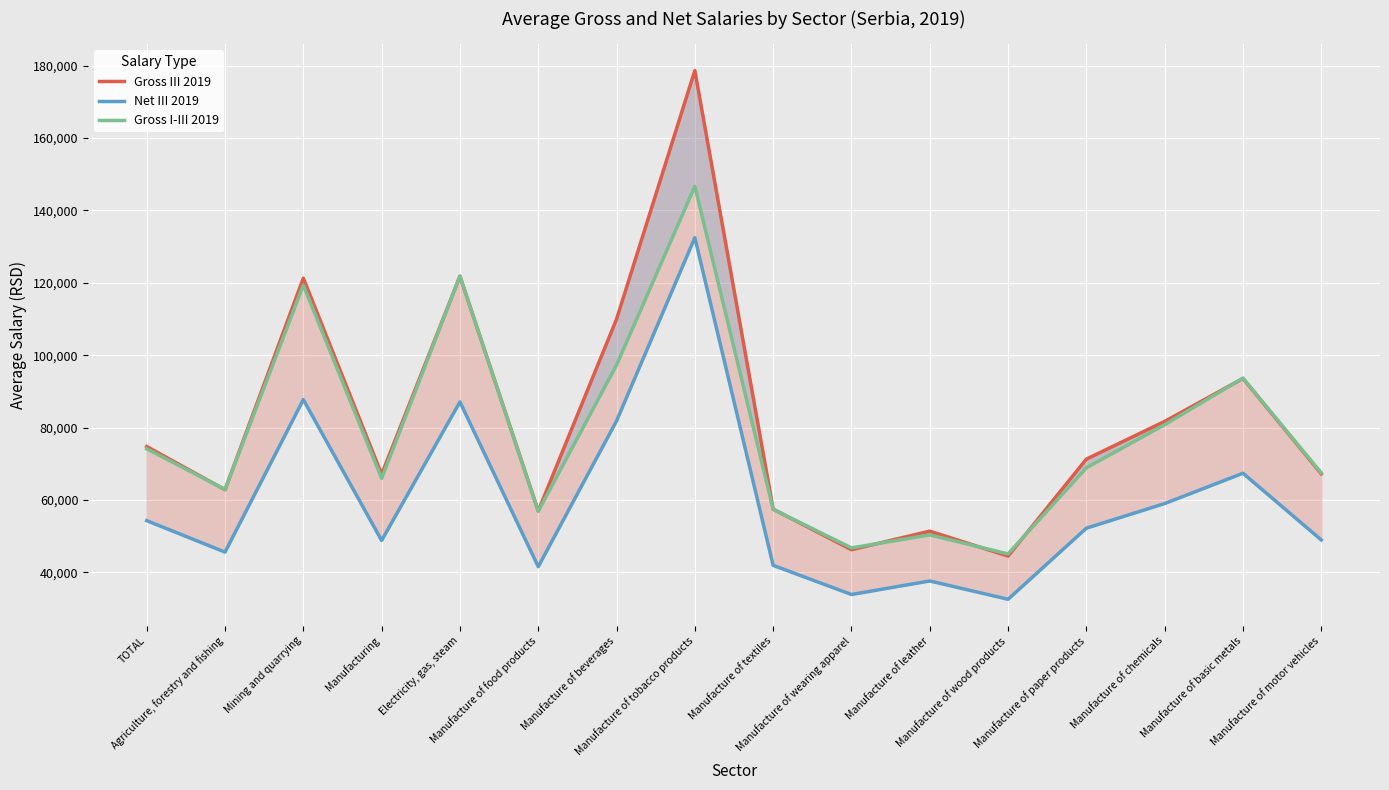

Is it true that Gross III 2019 equals 57456 at Manufacture of textiles?

True